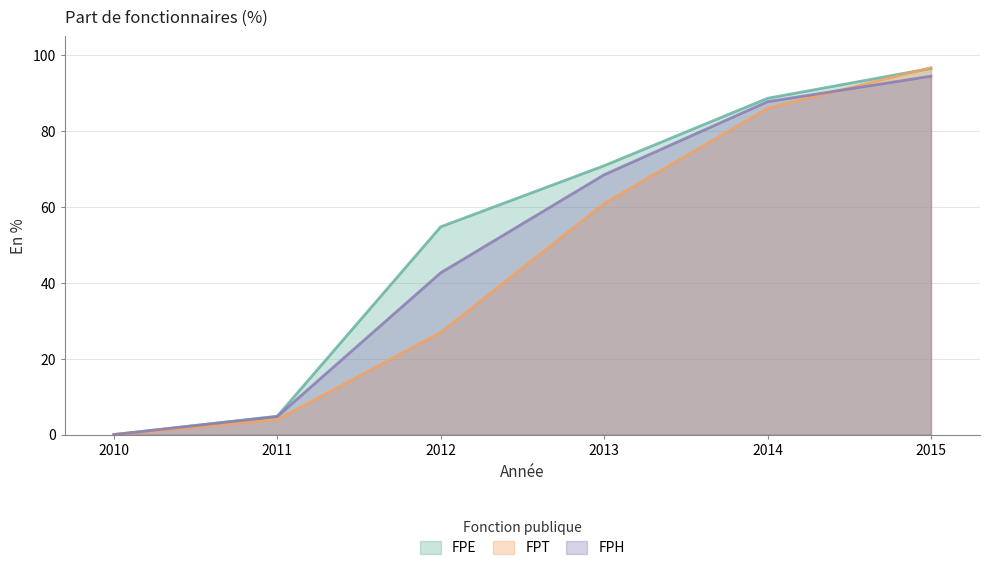

Is the value of FPT at 2014 greater than the value of FPH at 2012?

Yes